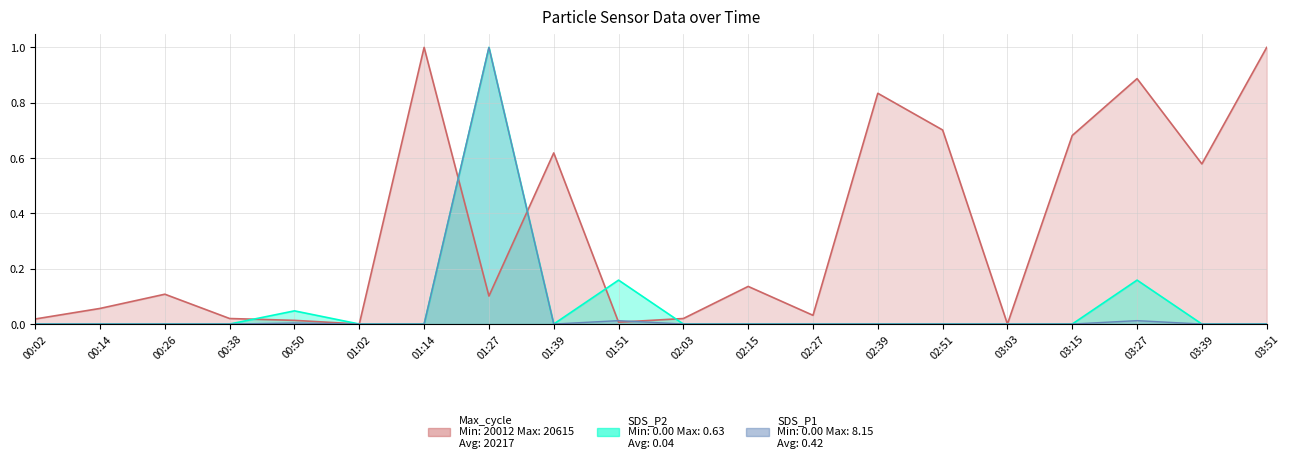

List the labels in order of Max_cycle_norm value, smallest first.

01:02, 03:03, 01:51, 00:50, 00:02, 00:38, 02:03, 02:27, 00:14, 01:27, 00:26, 02:15, 03:39, 01:39, 03:15, 02:51, 02:39, 03:27, 01:14, 03:51